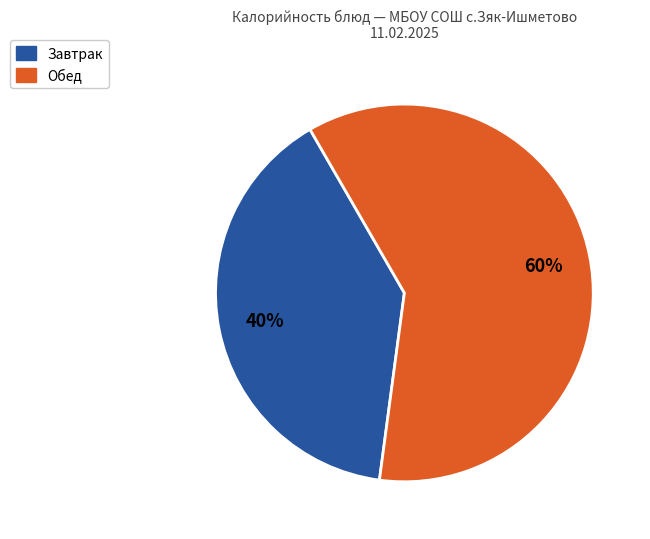

Is there a majority slice in this chart?

Yes